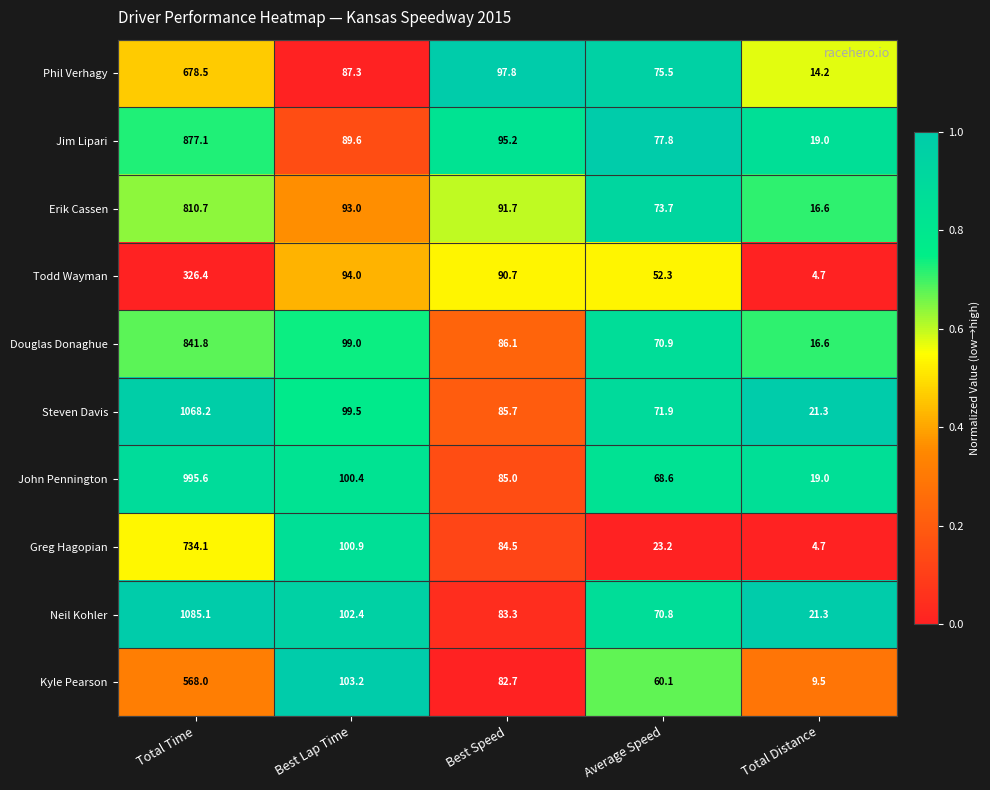

At which category does the chart reach its minimum across all series?

Total Distance